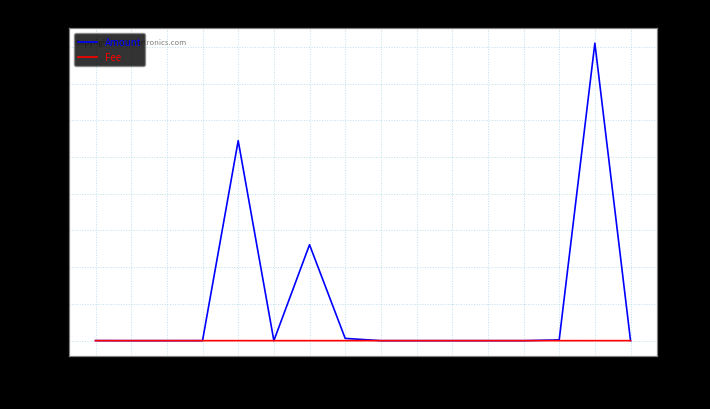

Between 17-05-15 and 18-03-30, which is larger?

17-05-15